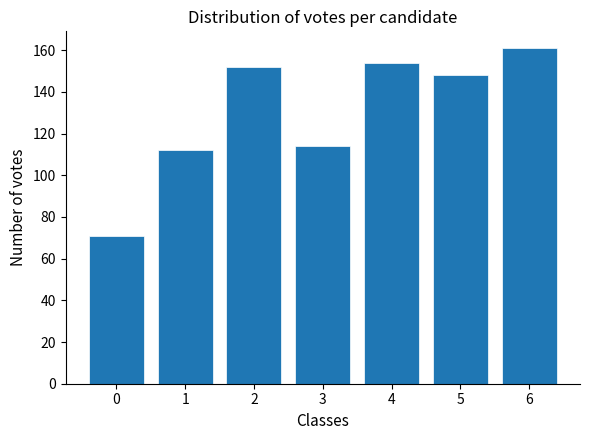

Reading left to right, extract all data points from this chart.

0=71	1=112	2=152	3=114	4=154	5=148	6=161